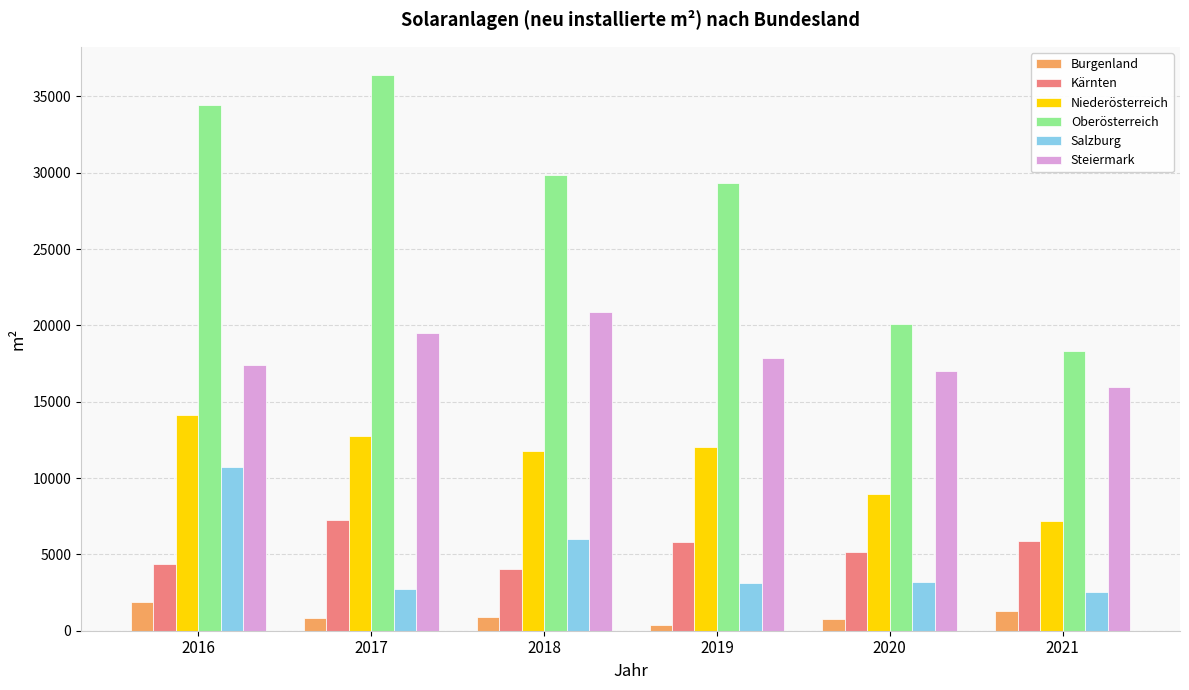

What is the maximum value for Kärnten?

7280